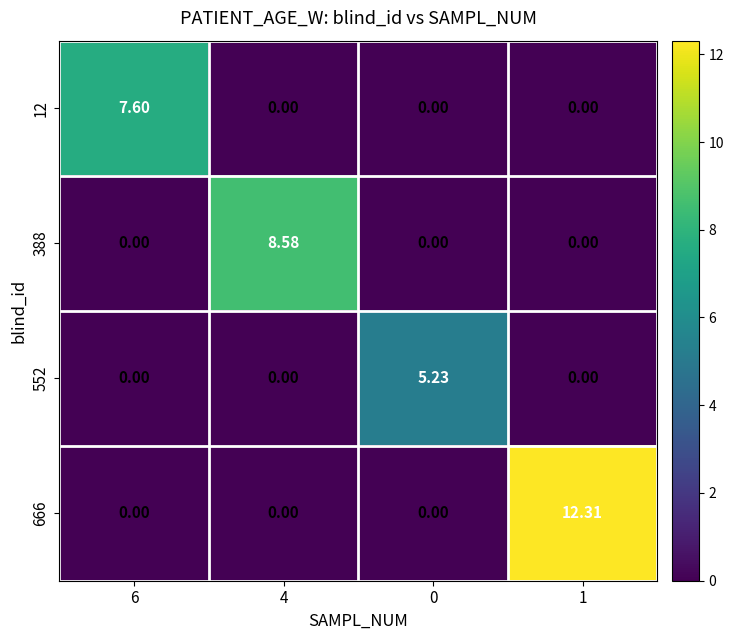

Is the value of 388 at 4 greater than the value of 552 at 1?

Yes